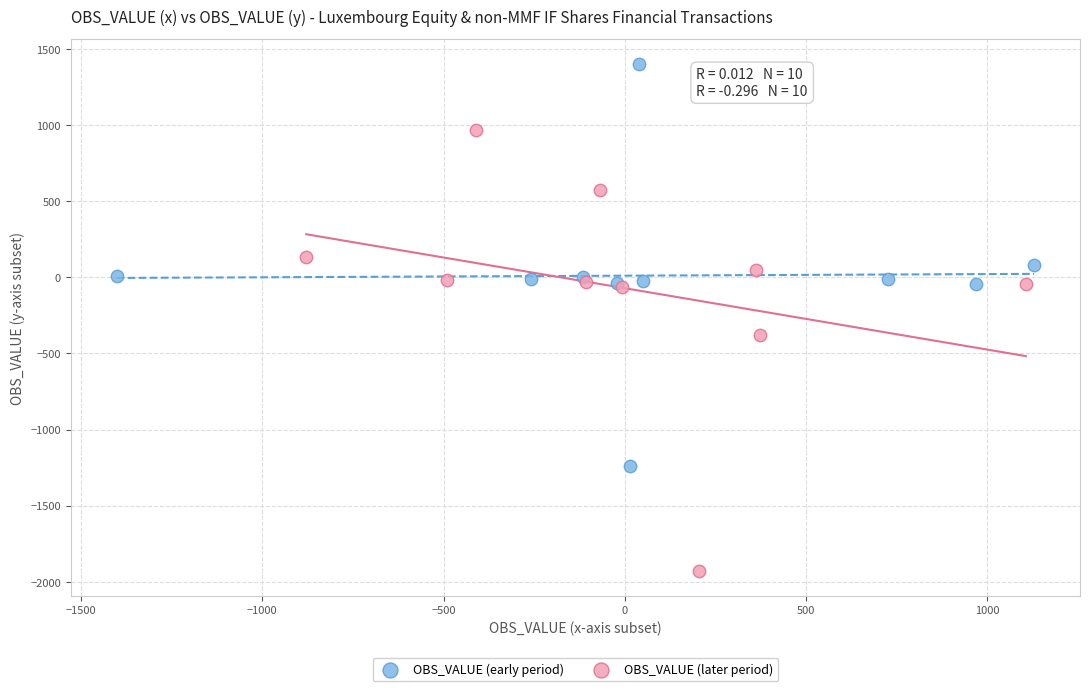

Which series has the widest spread of Y values?

OBS_VALUE (later period)